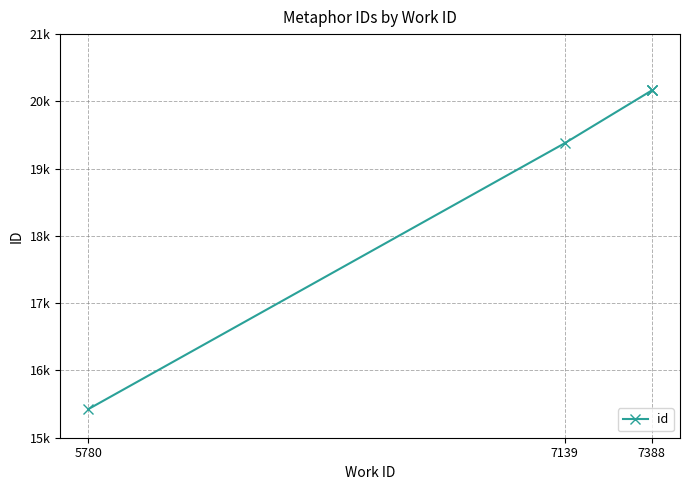

At which category does the chart reach its minimum across all series?

5780